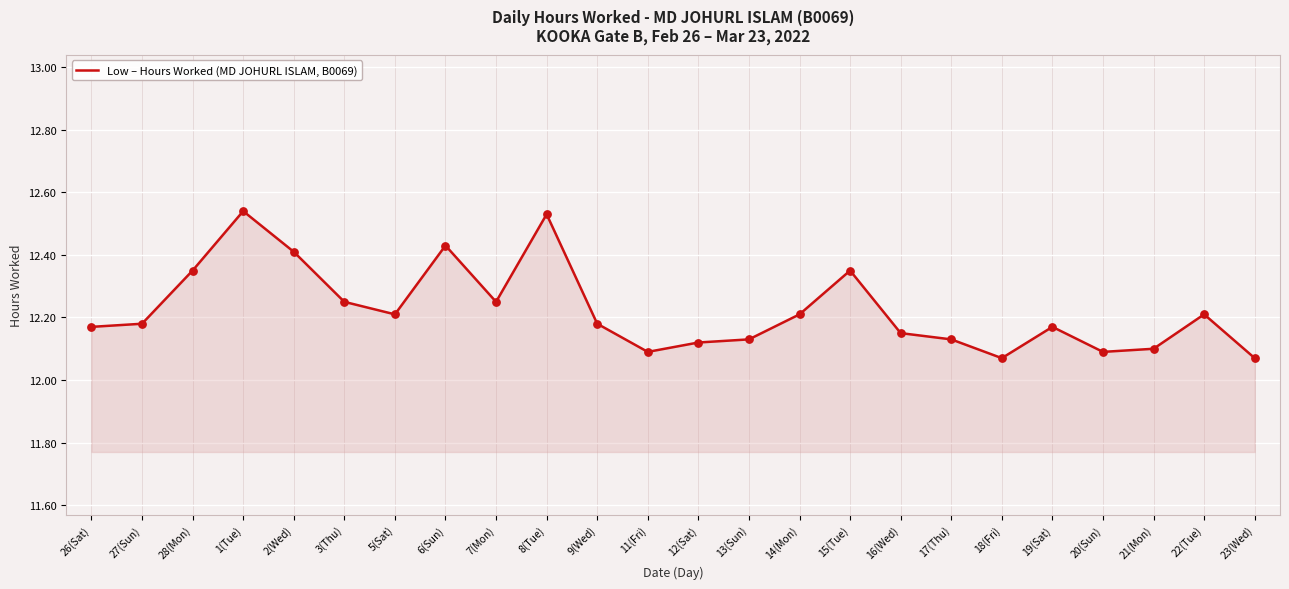

What is the ratio of the value at 19(Sat) to the value at 9(Wed)?

1.0